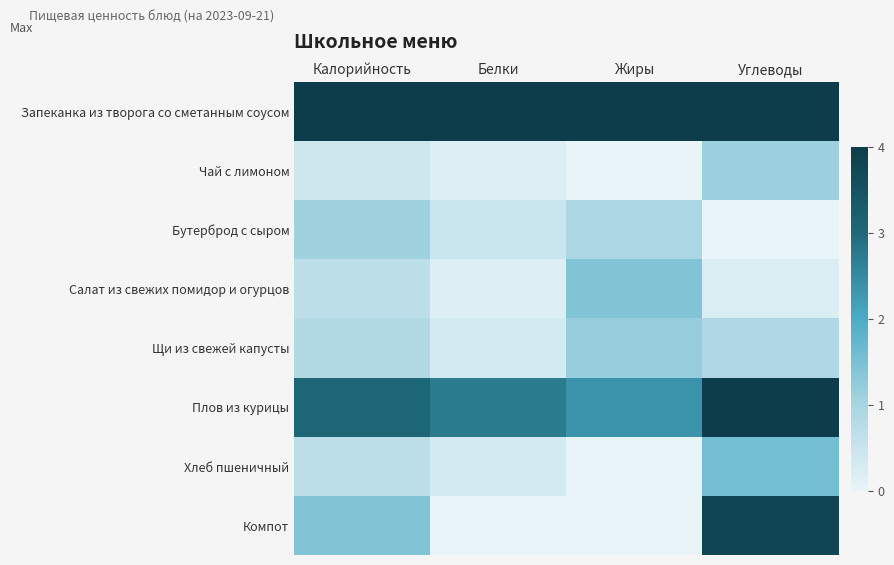

Count the number of categories in the chart.

4